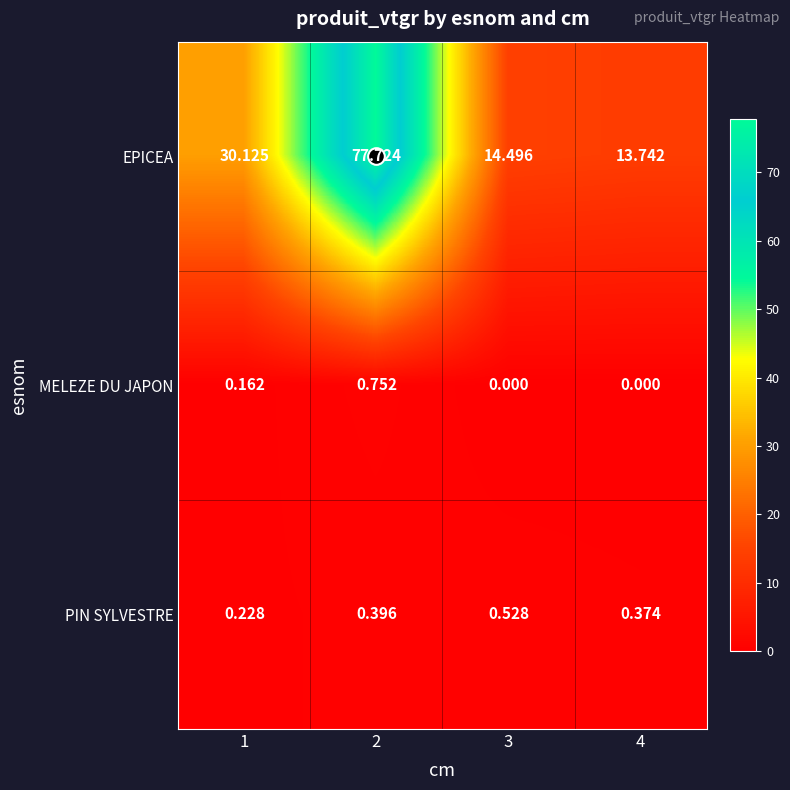

At how many categories does at least one series exceed 35?

1